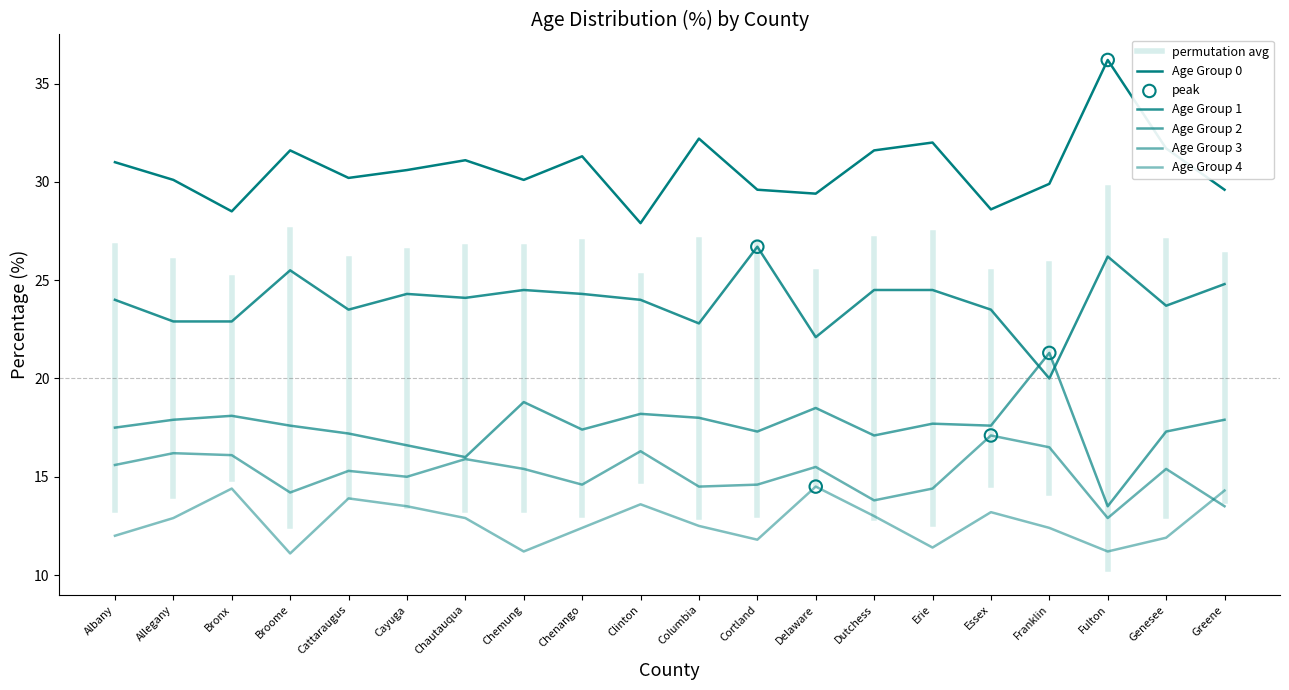

Which series has the largest total across all categories?

PCT_AGE_0